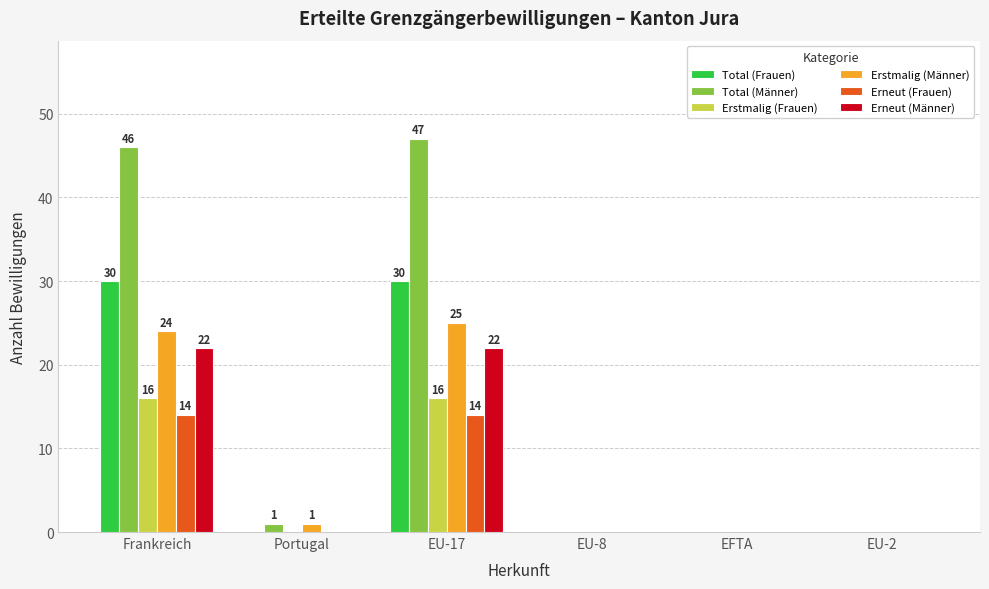

Which label corresponds to the largest value in the chart?

EU-17